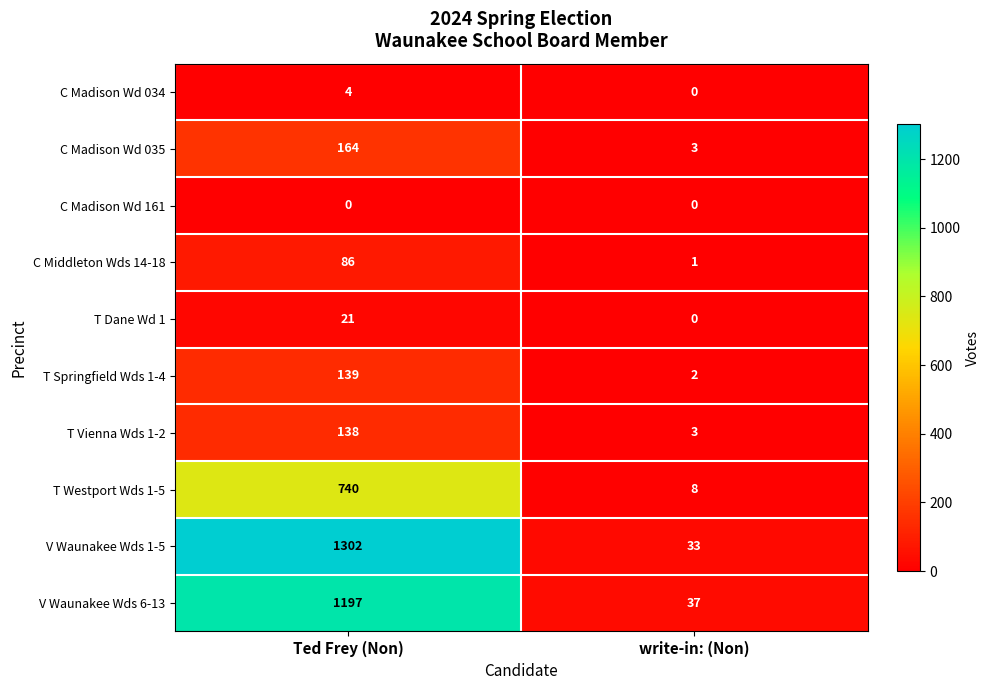

Where is C Madison Wd 035 nearest to the value 83?

write-in: (Non)